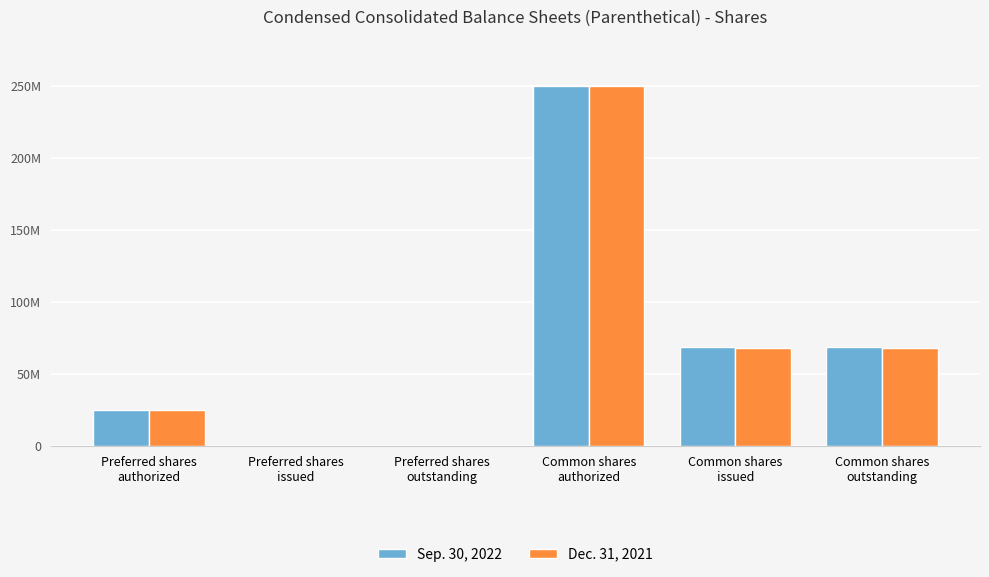

Reading left to right, transcribe all the data shown in this chart.

Sep. 30, 2022: 25000000	0	0	250000000	68809000	68809000
Dec. 31, 2021: 25000000	0	0	250000000	67739000	67739000